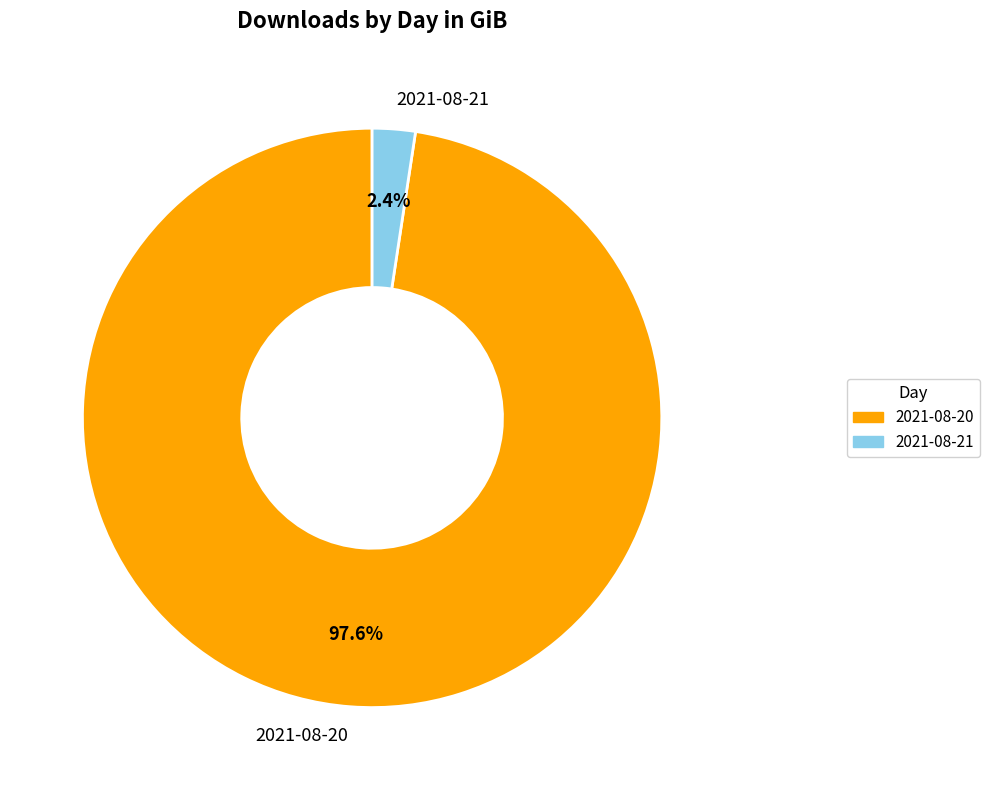

How many segments does this pie chart have?

2